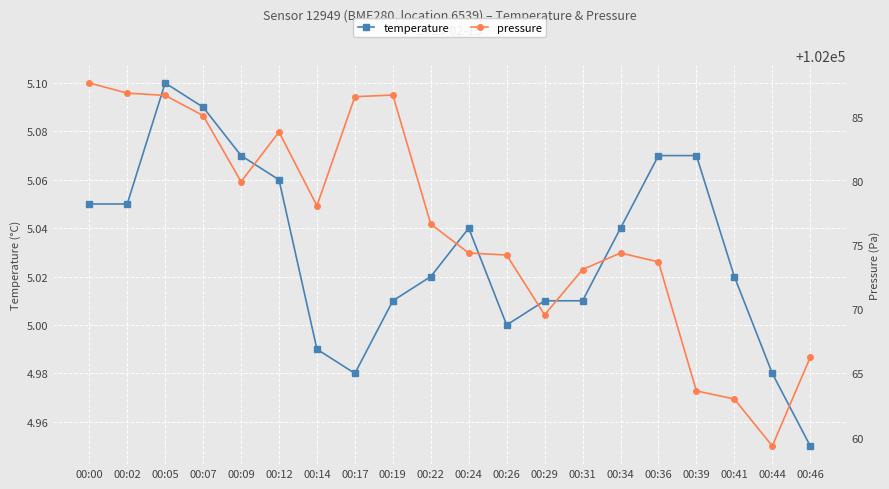

True or false: pressure has more than 0 interior local peaks.

True